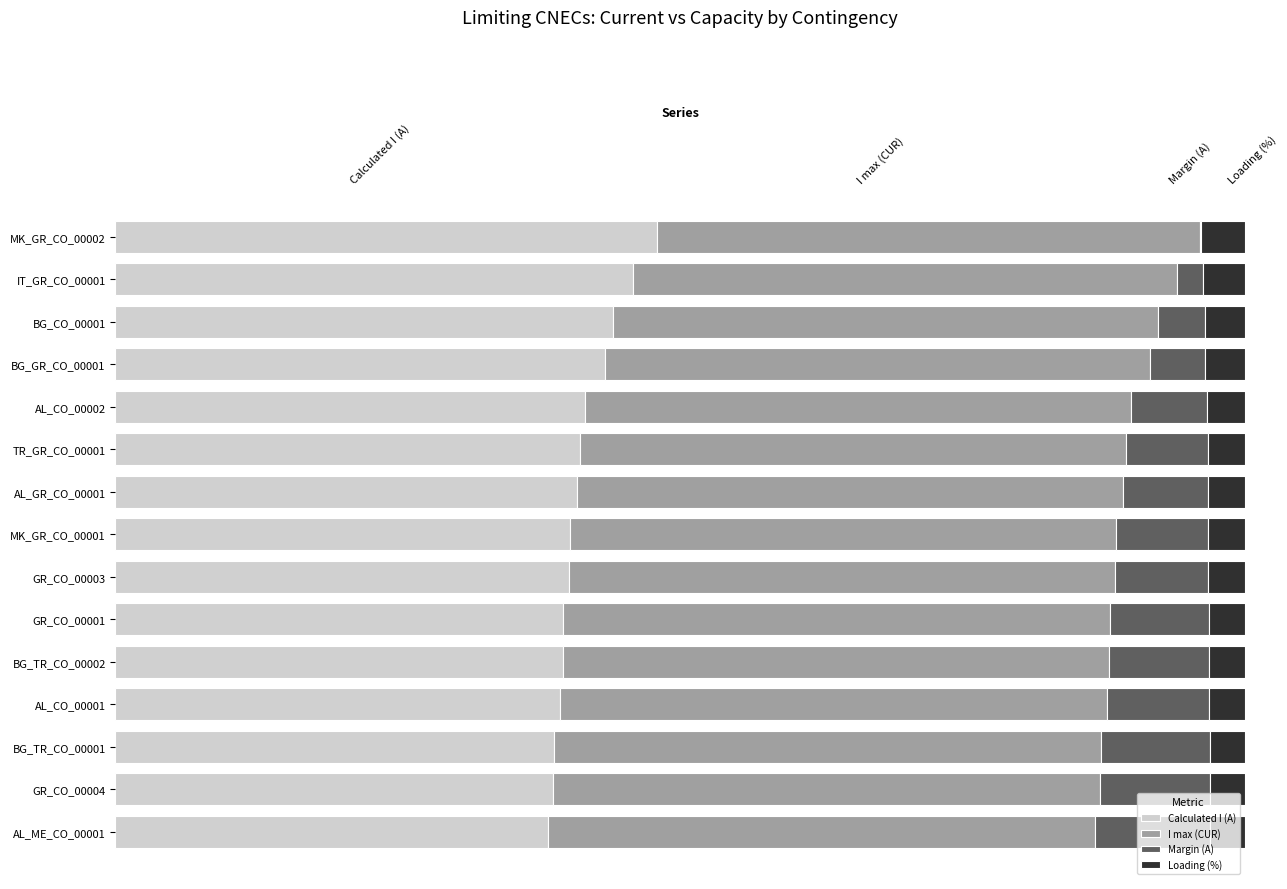

Reading left to right, extract all data points from this chart.

Calculated I (A): 0.5	0.5	0.4	0.4	0.4	0.4	0.4	0.4	0.4	0.4	0.4	0.4	0.4	0.4	0.4
I max (CUR): 0.5	0.5	0.5	0.5	0.5	0.5	0.5	0.5	0.5	0.5	0.5	0.5	0.5	0.5	0.5
Margin (A): 0.0	0.0	0.0	0.0	0.1	0.1	0.1	0.1	0.1	0.1	0.1	0.1	0.1	0.1	0.1
Loading (%): 0.0	0.0	0.0	0.0	0.0	0.0	0.0	0.0	0.0	0.0	0.0	0.0	0.0	0.0	0.0